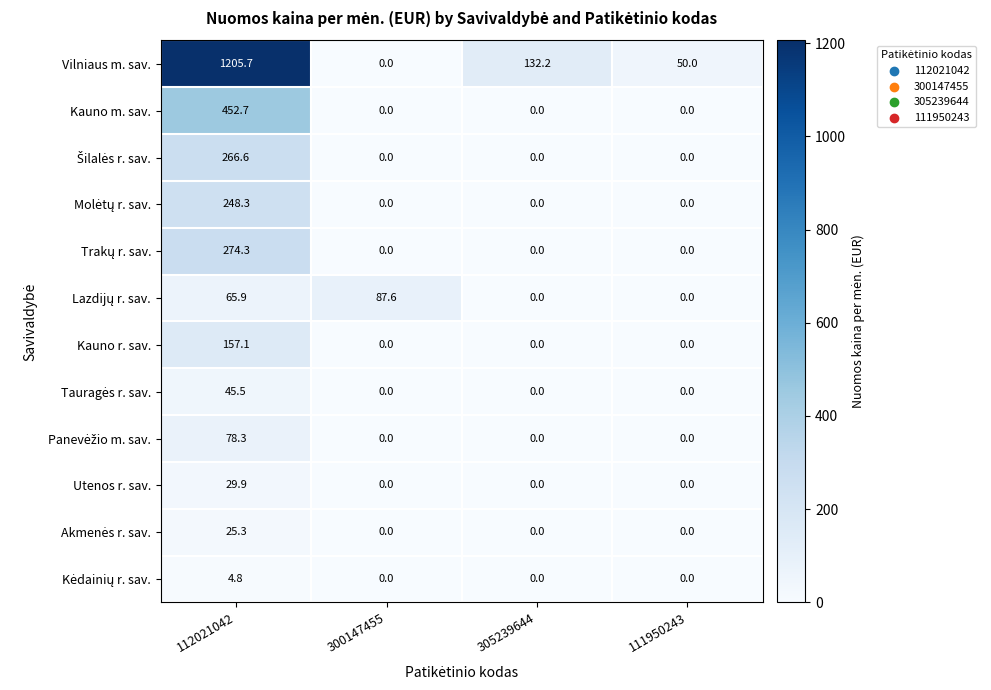

What is the spread (max minus min) of values at 305239644?

132.2